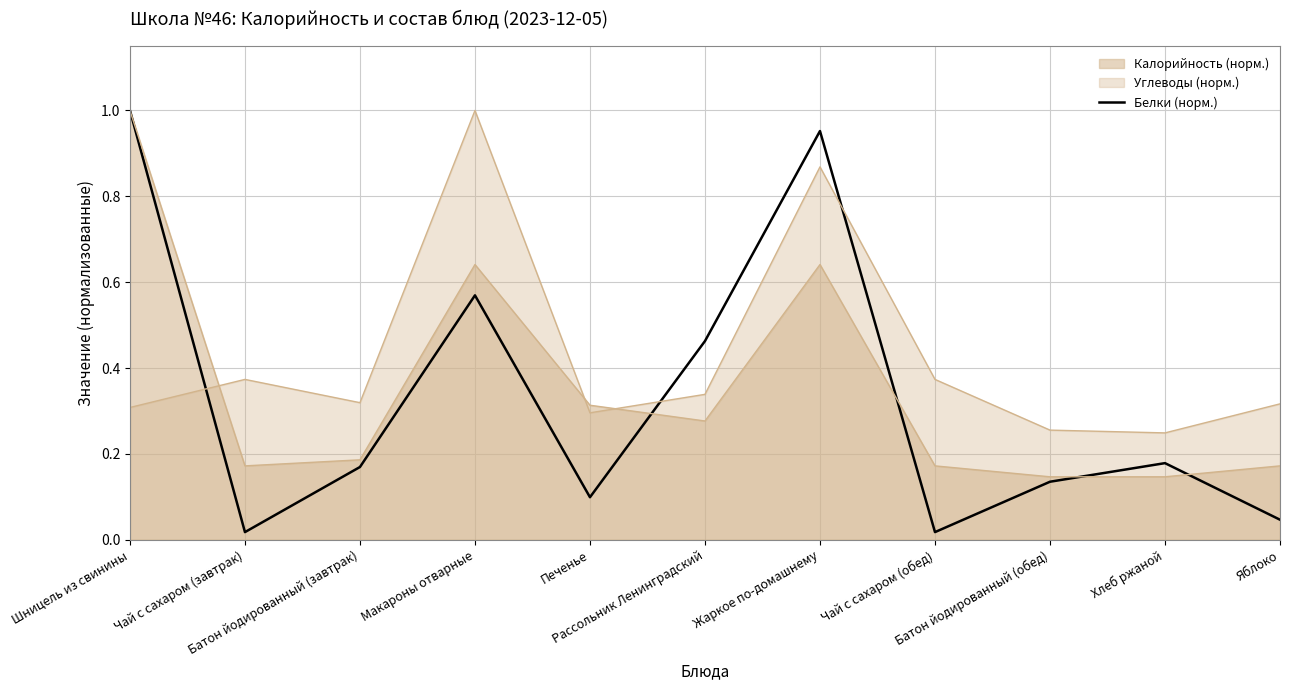

What is the difference between the values at Рассольник Ленинградский and Шницель из свинины?

0.5